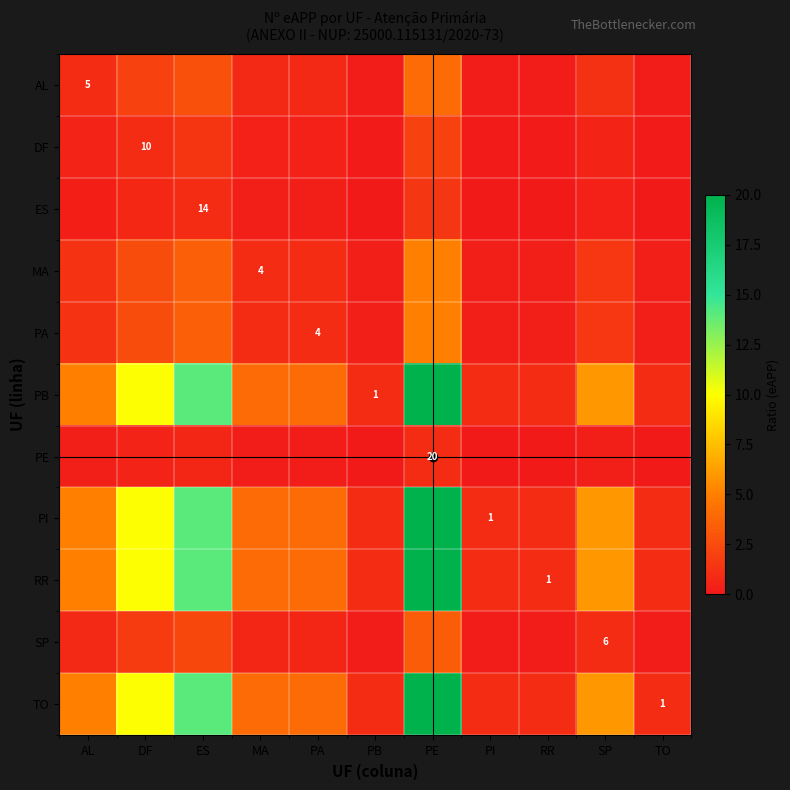

Rank the series at MA from highest to lowest value.

PB, PI, RR, TO, MA, PA, AL, SP, DF, ES, PE